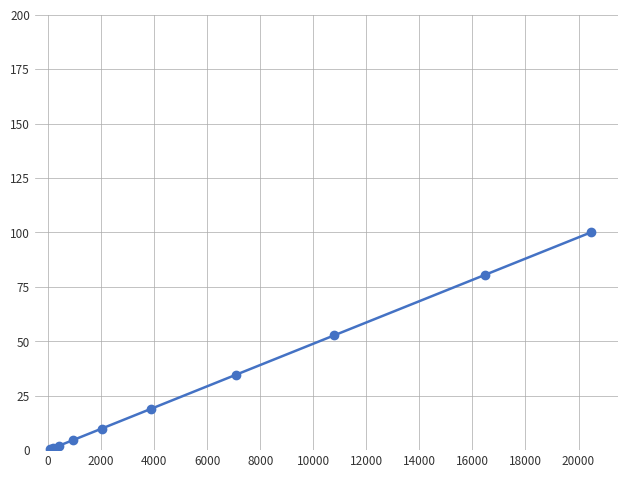

What is the value of the 5th point from the left?

9.9